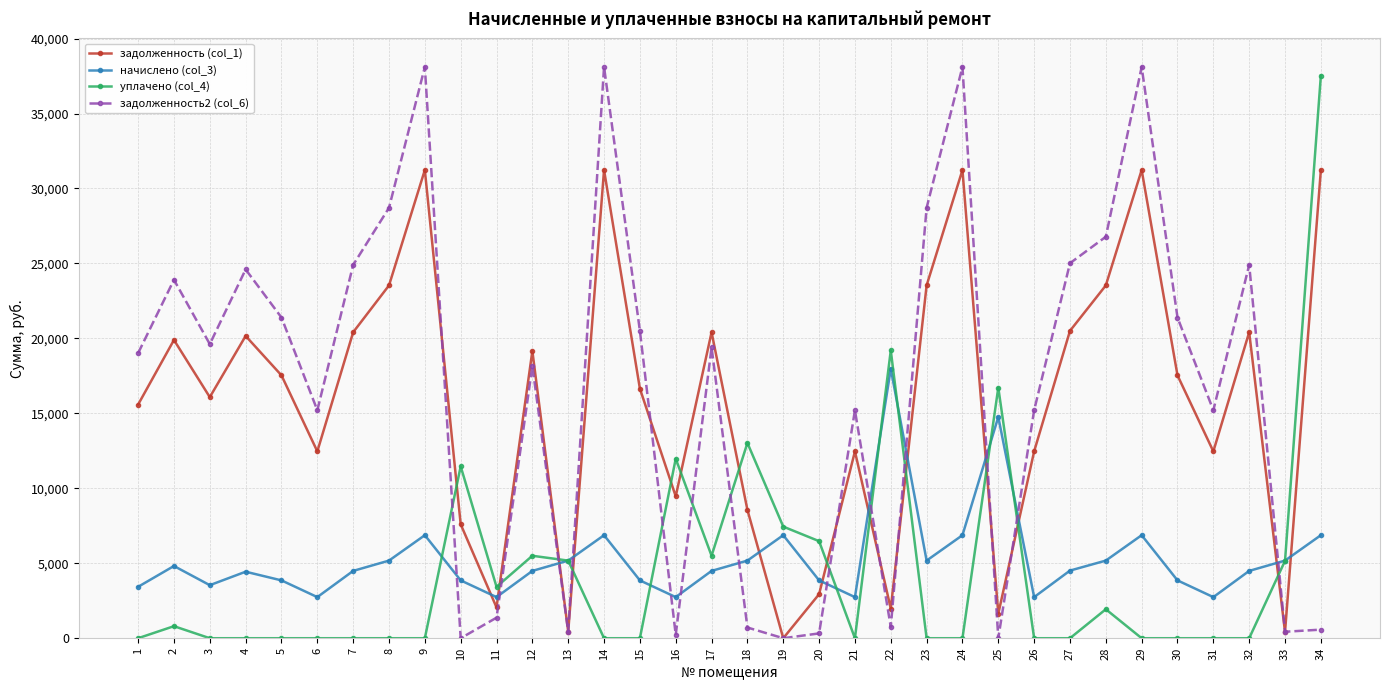

What is the maximum value shown in the chart?

38105.3